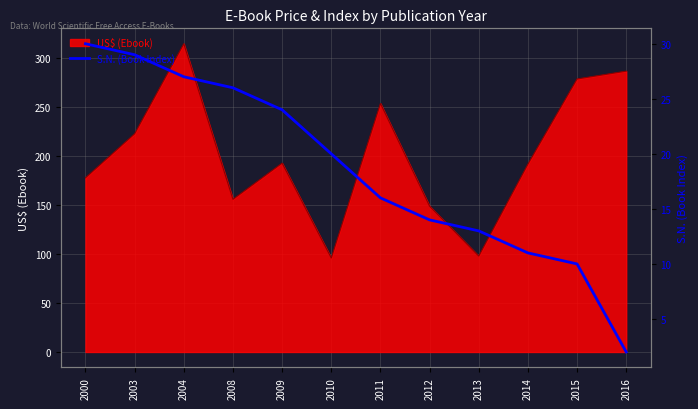

Between 2010 and 2000, which is larger?

2000